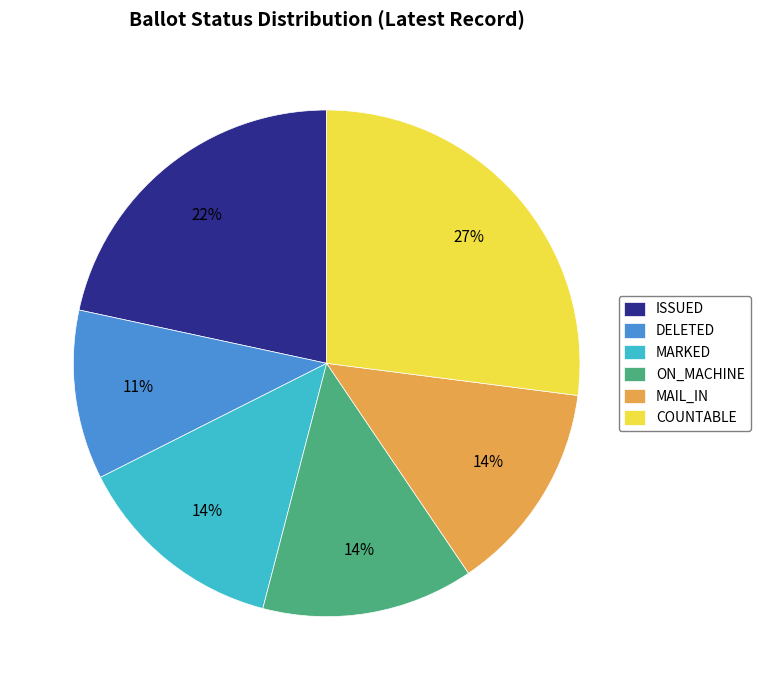

The DELETED slice represents 11% of the pie. True or false?

True